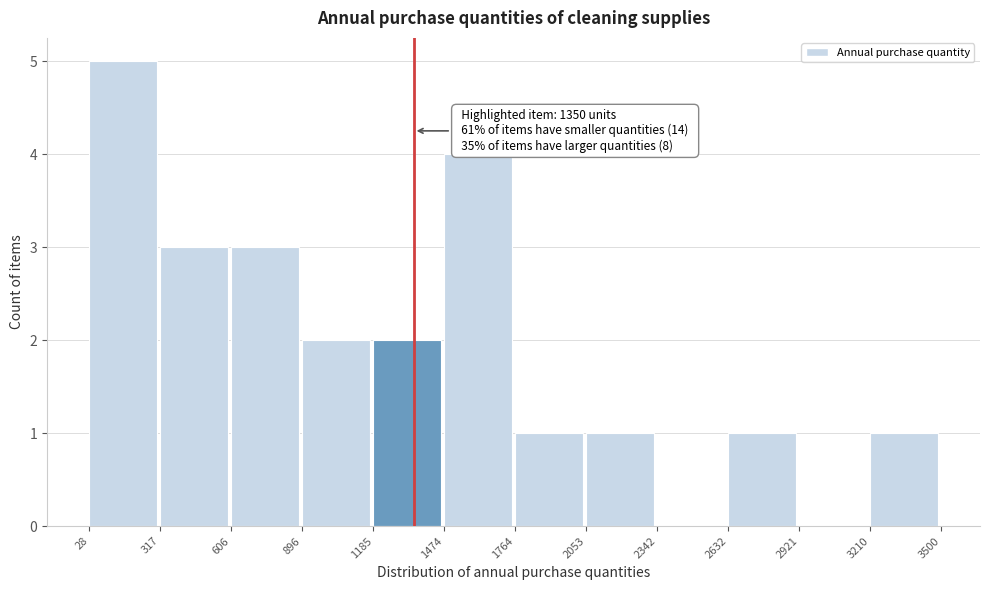

Which range on the x-axis has the tallest bar?

28 to 317